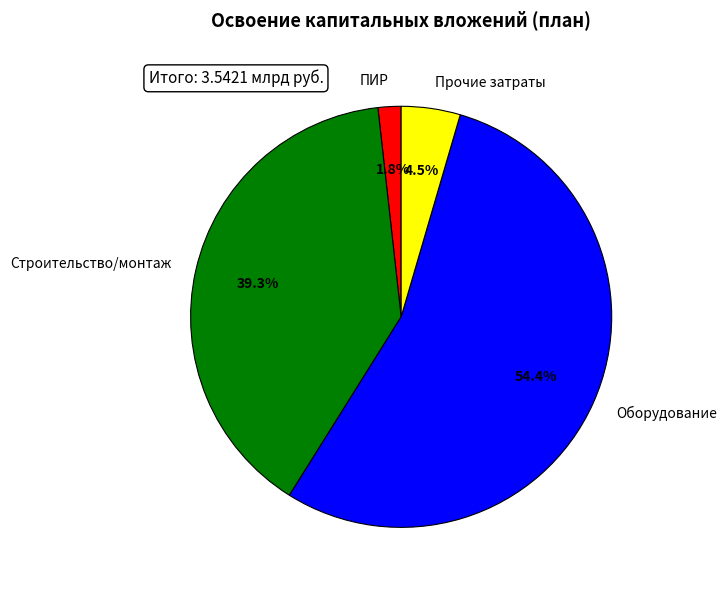

Between Строительство/монтаж and ПИР, which is larger?

Строительство/монтаж